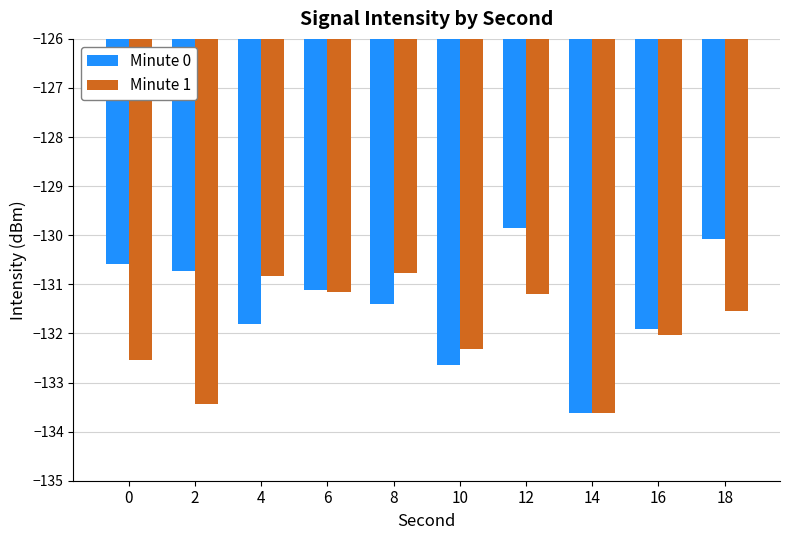

Is it true that Minute 0 equals -218.6 at 12?

False